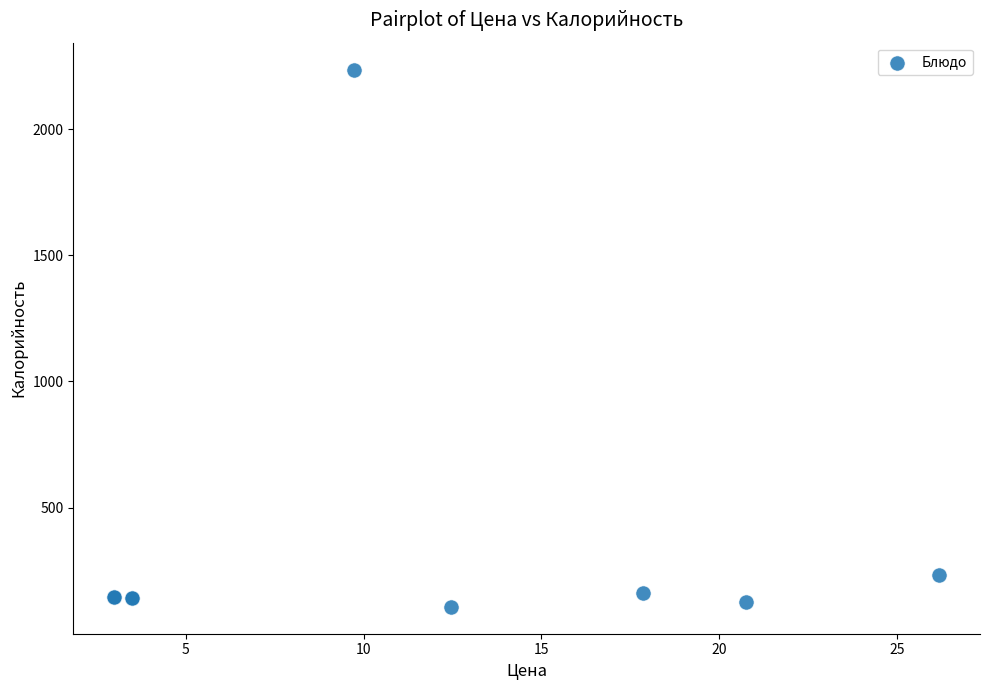

What Y value in the scatter plot is closest to 1171?

232